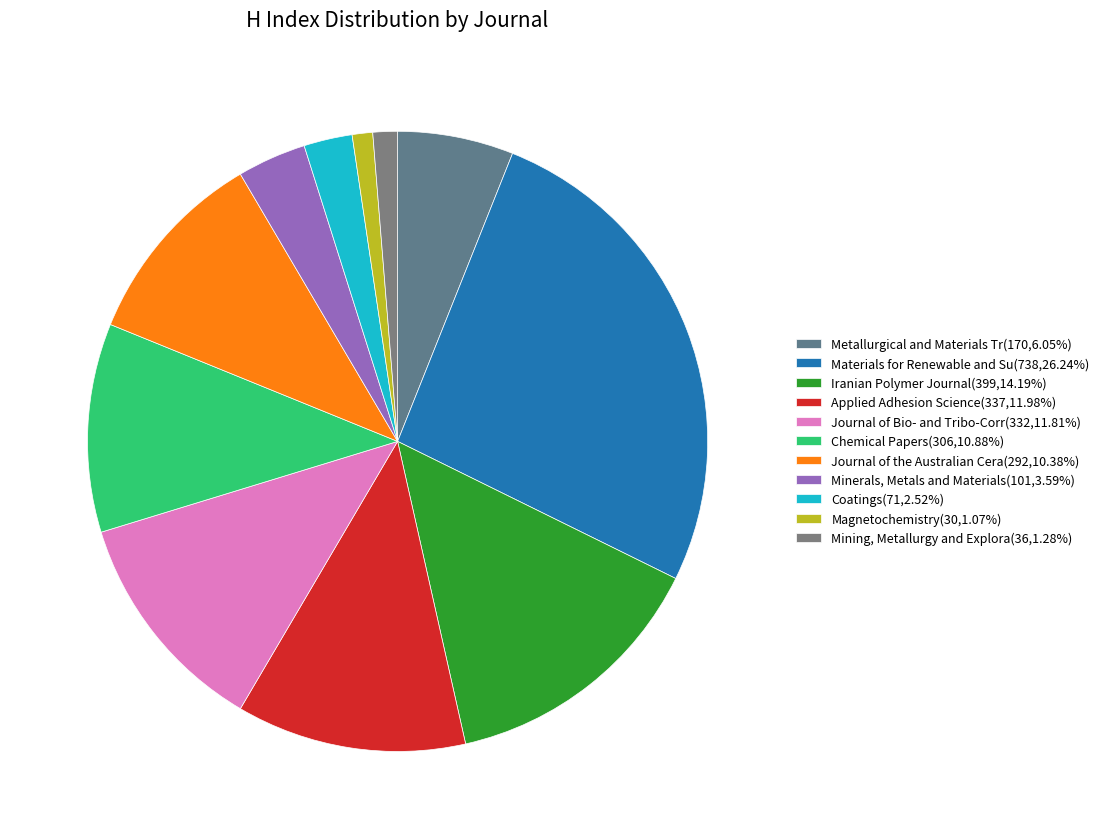

How many segments does this pie chart have?

11